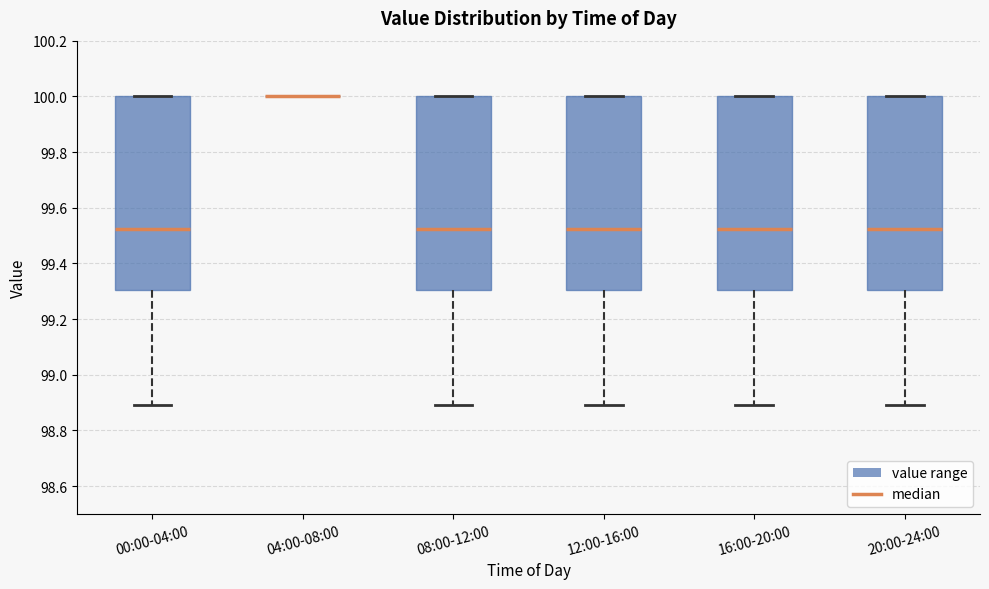

Where is the lower edge of the box for 20:00-24:00 on the y-axis? The values are not printed on the chart, so give them approximately, as read against the axis.

99.30